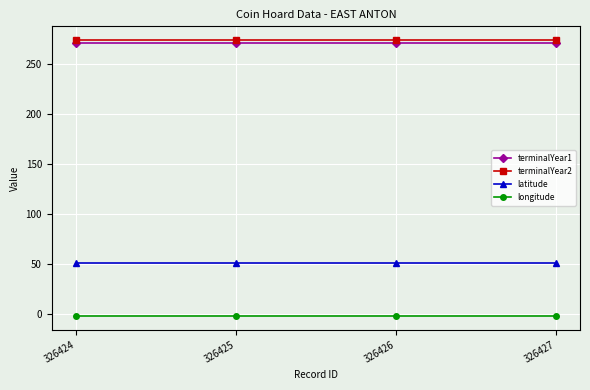

What is the value of the terminalYear2 point at the 3rd from the left?

274.0